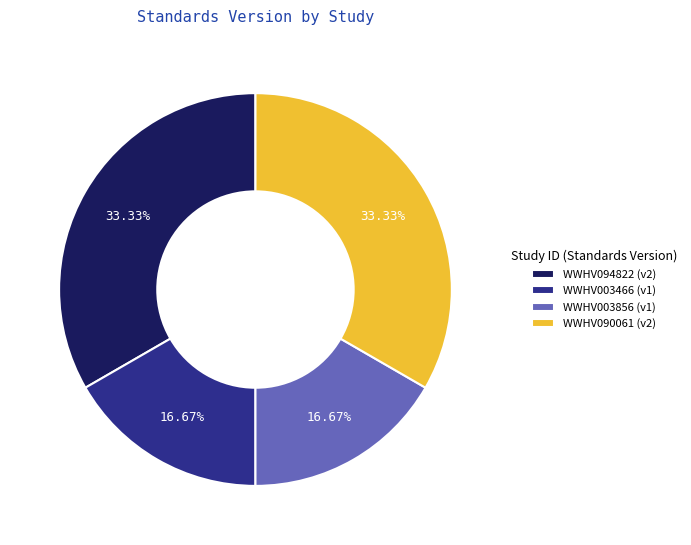

To the nearest percent, what portion does WWHV003856 represent?

17%